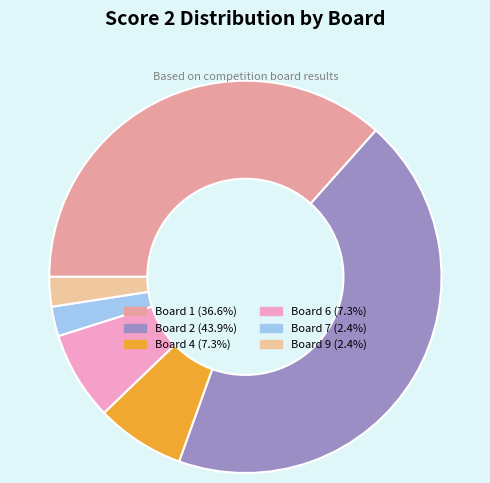

Is Board 9 (2.4%) the majority of the pie?

No